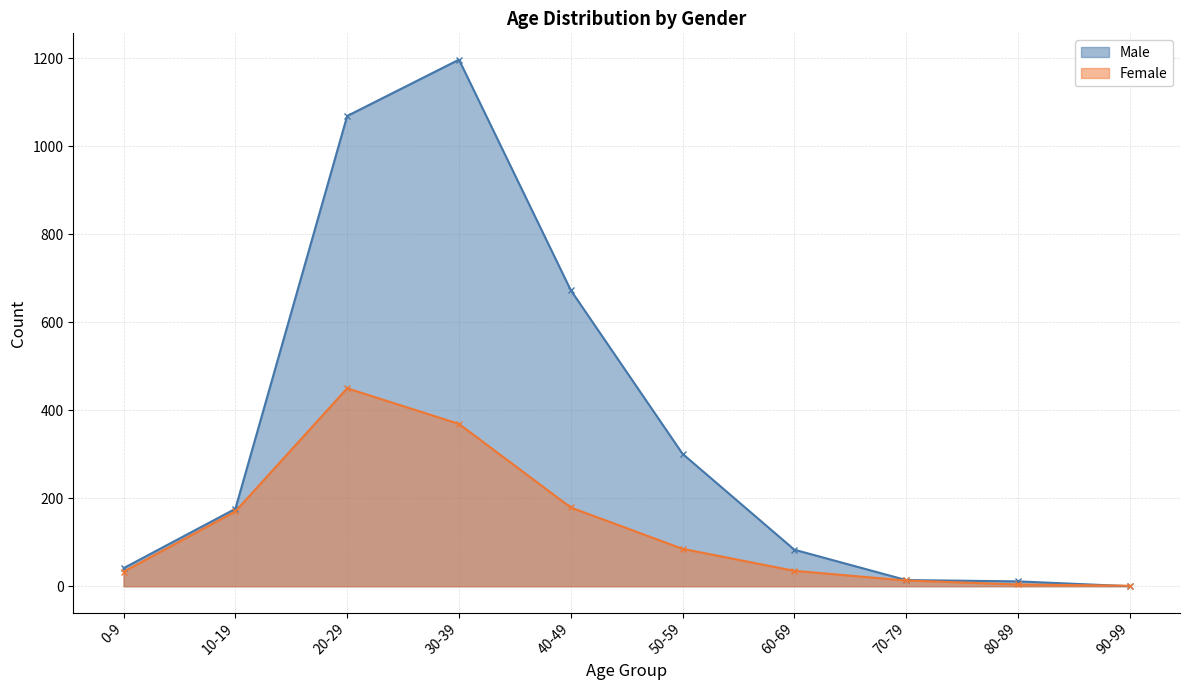

Reading right to left, what are all the values shown in this chart?

Male: 0	11	14	83	301	673	1197	1069	176	41
Female: 1	4	13	35	85	179	369	450	170	33